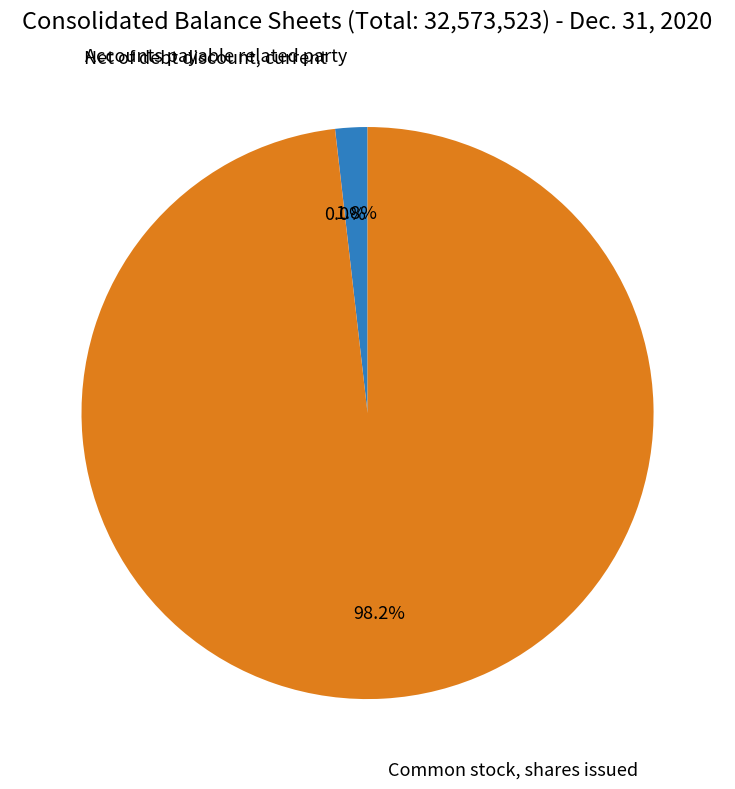

Does any single category account for the majority?

Yes